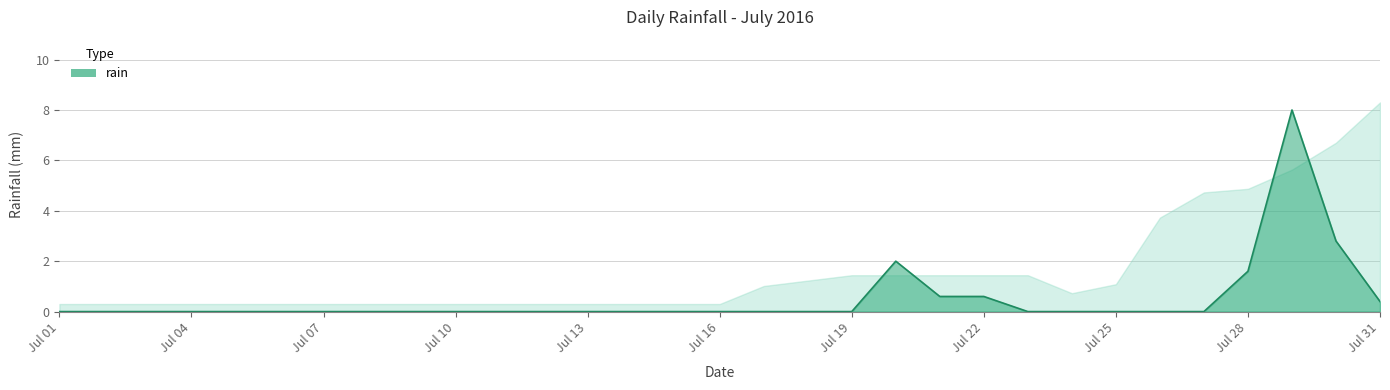

List the labels in order of value, largest first.

2016-07-29, 2016-07-30, 2016-07-20, 2016-07-28, 2016-07-21, 2016-07-22, 2016-07-31, 2016-07-01, 2016-07-02, 2016-07-03, 2016-07-04, 2016-07-05, 2016-07-06, 2016-07-07, 2016-07-08, 2016-07-09, 2016-07-10, 2016-07-11, 2016-07-12, 2016-07-13, 2016-07-14, 2016-07-15, 2016-07-16, 2016-07-17, 2016-07-18, 2016-07-19, 2016-07-23, 2016-07-24, 2016-07-25, 2016-07-26, 2016-07-27